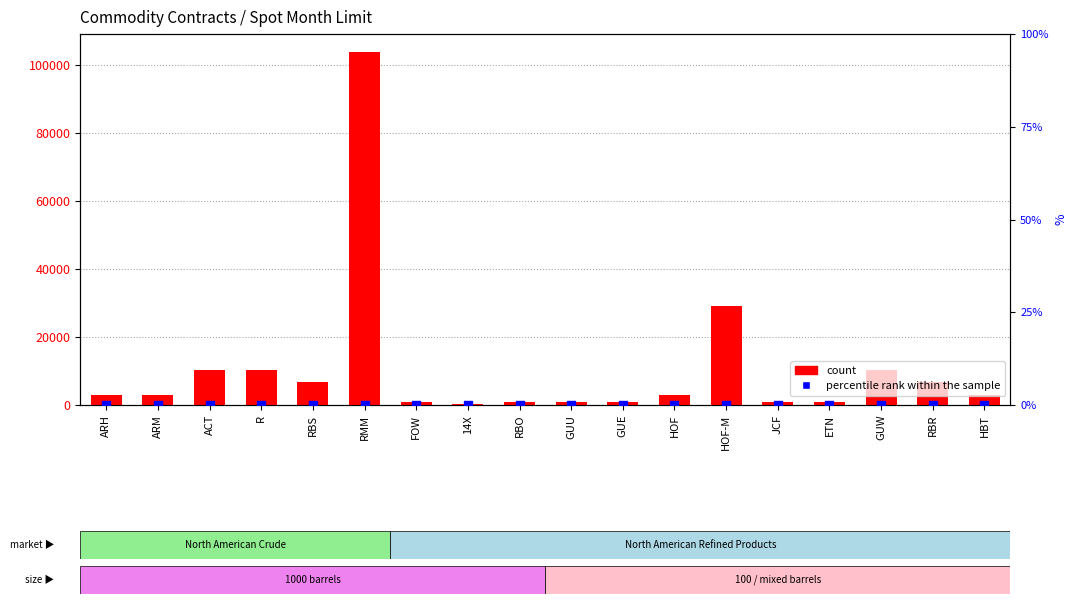

Which series has the largest total across all categories?

count